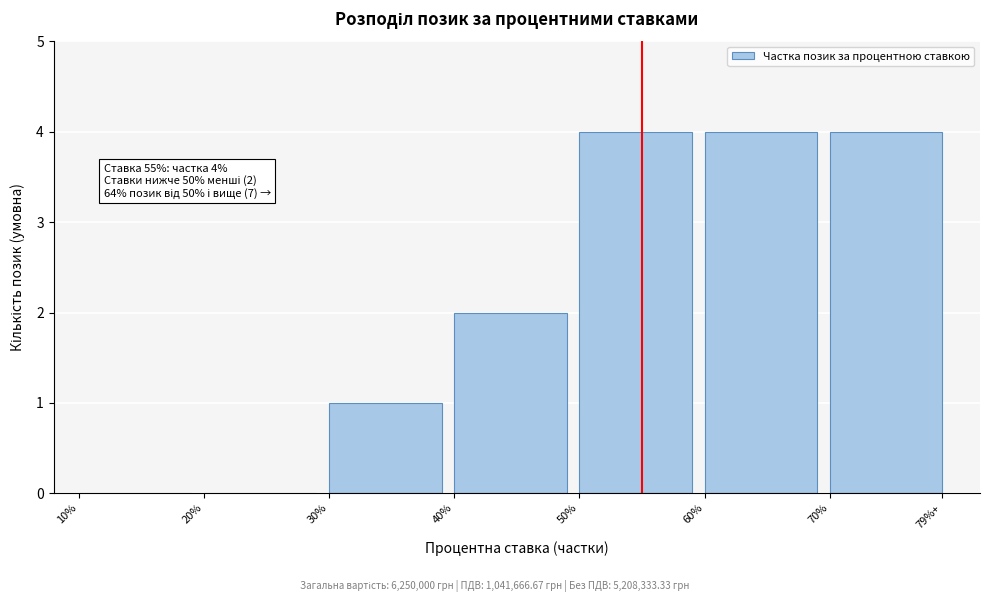

Reading left to right, transcribe all the data shown in this chart.

10%=0	20%=0	30%=1	40%=2	50%=4	60%=4	70%=4